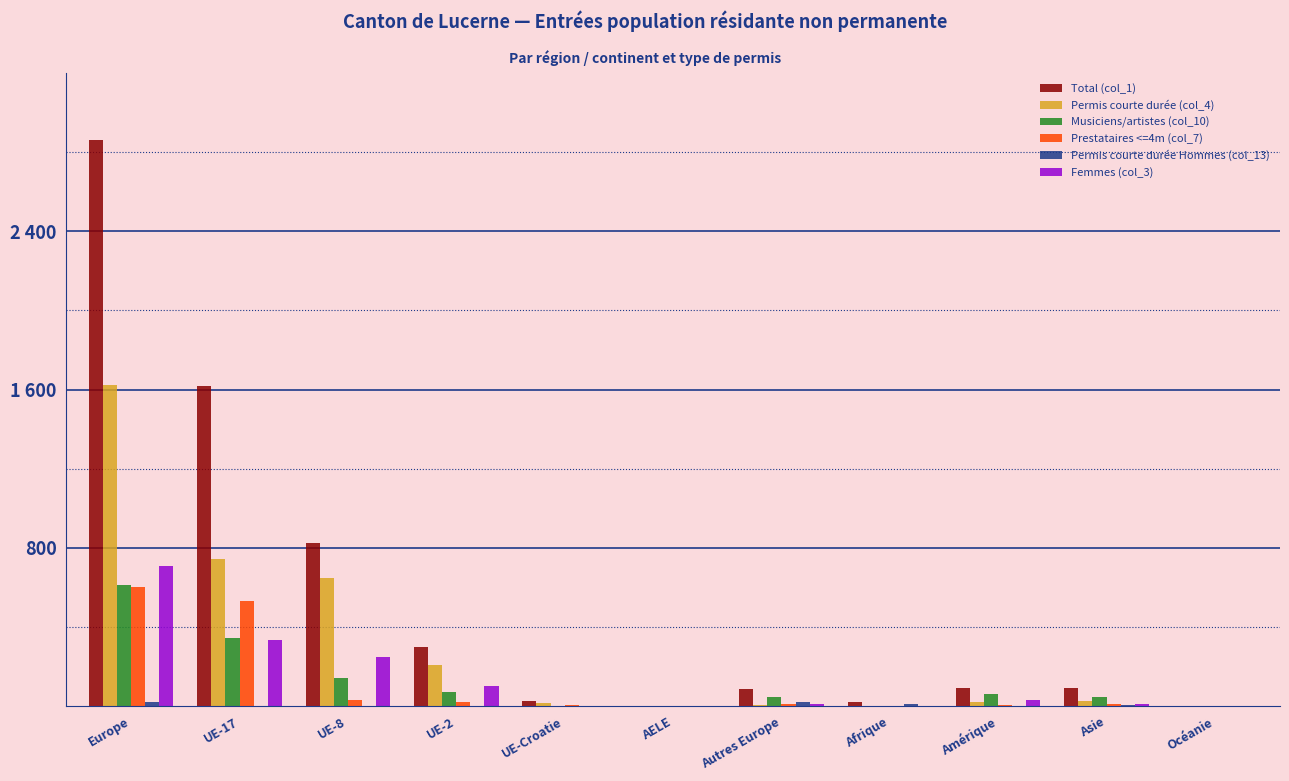

What is the maximum value for Femmes (col_3)?

709